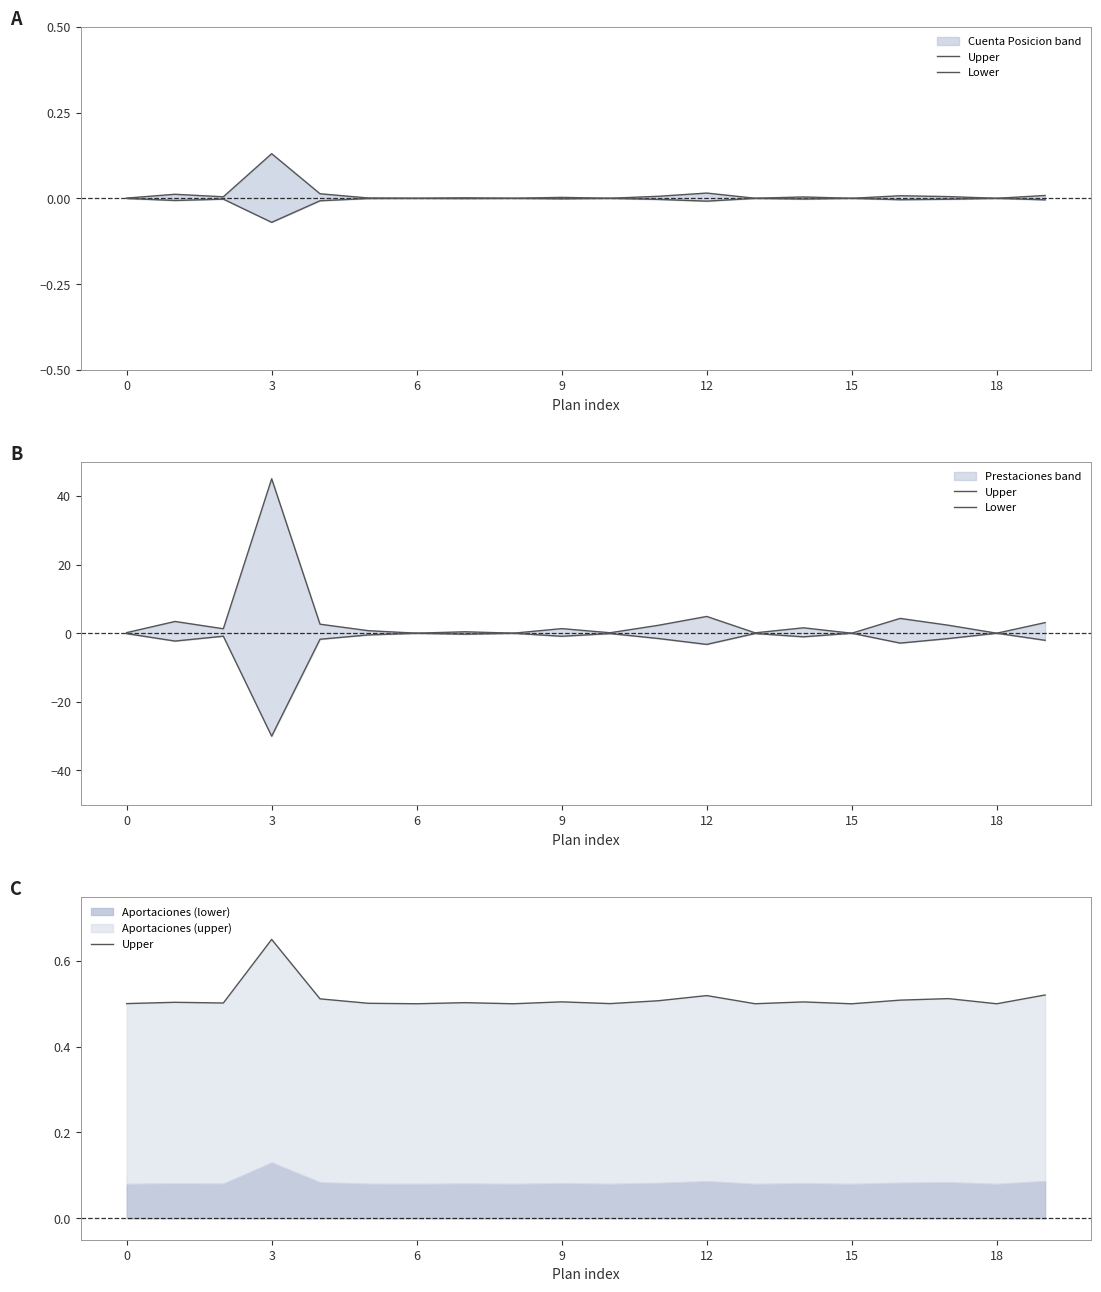

How many lines are shown in the chart?

2